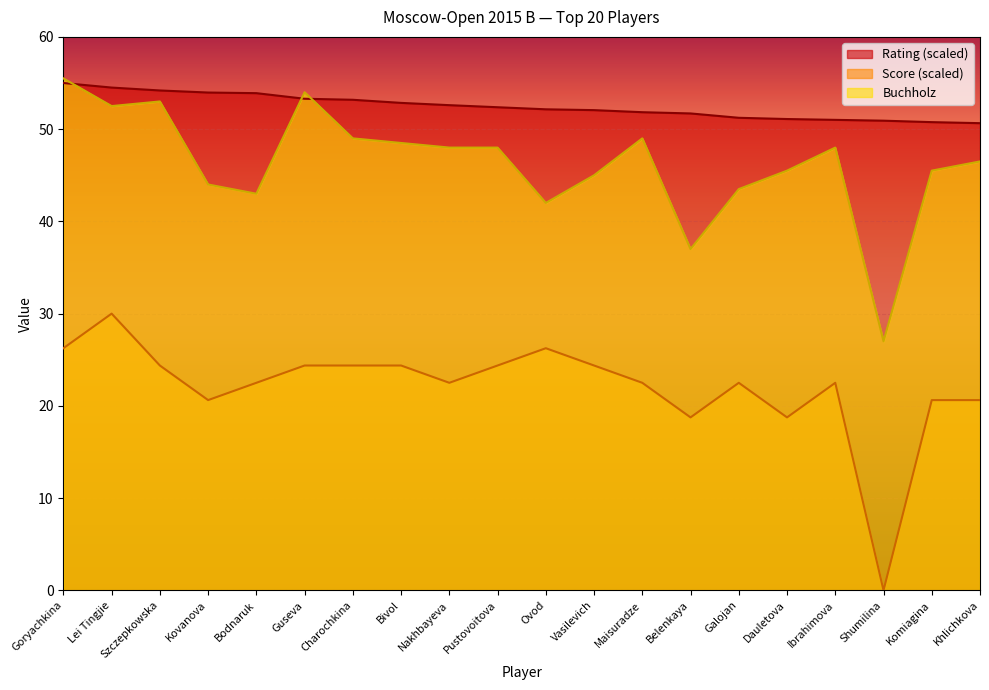

Is the value of Score at Bivol greater than the value of Buchholz at Szczepkowska?

No